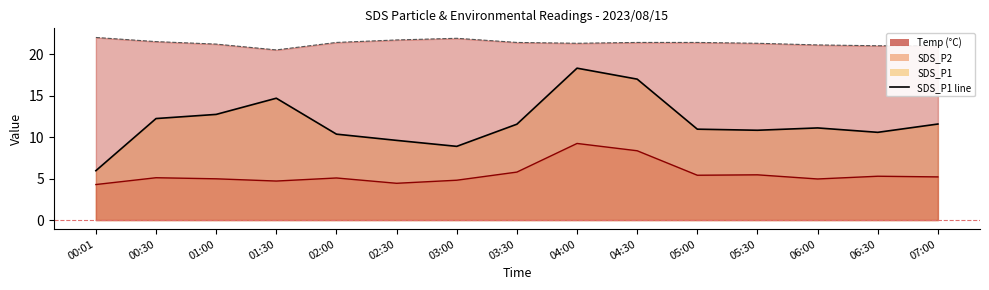

What is the label of the 2nd point from the left?

00:30